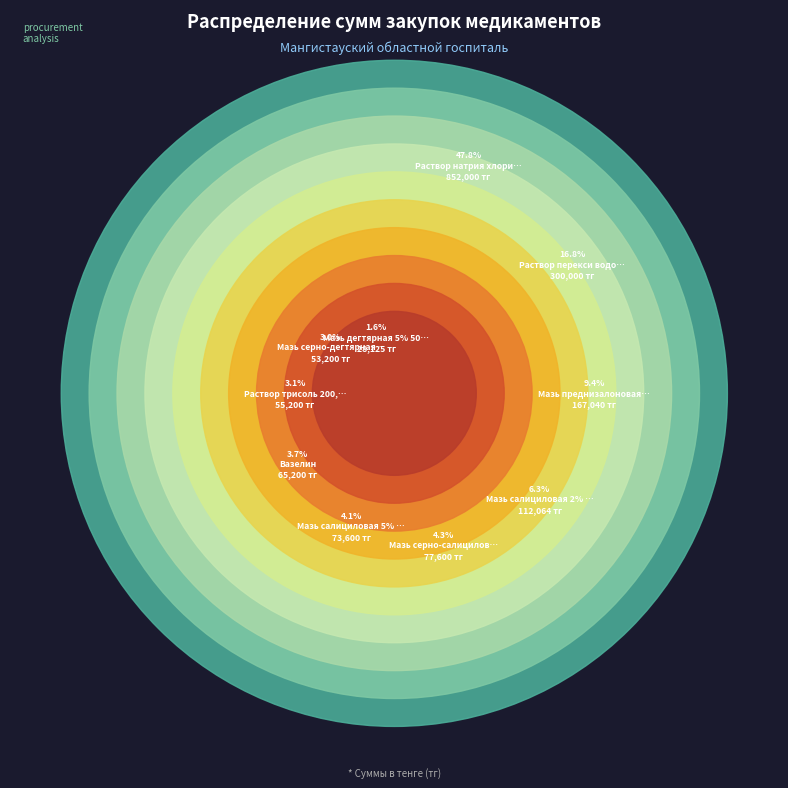

What is the smallest slice in the pie chart?

Мазь дегтярная 5% 500гр